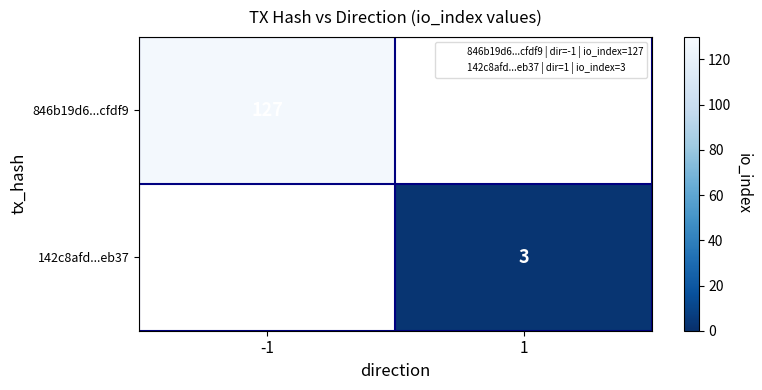

Is the value of 846b19d6...cfdf9 at -1 greater than the value of 142c8afd...eb37 at 1?

Yes